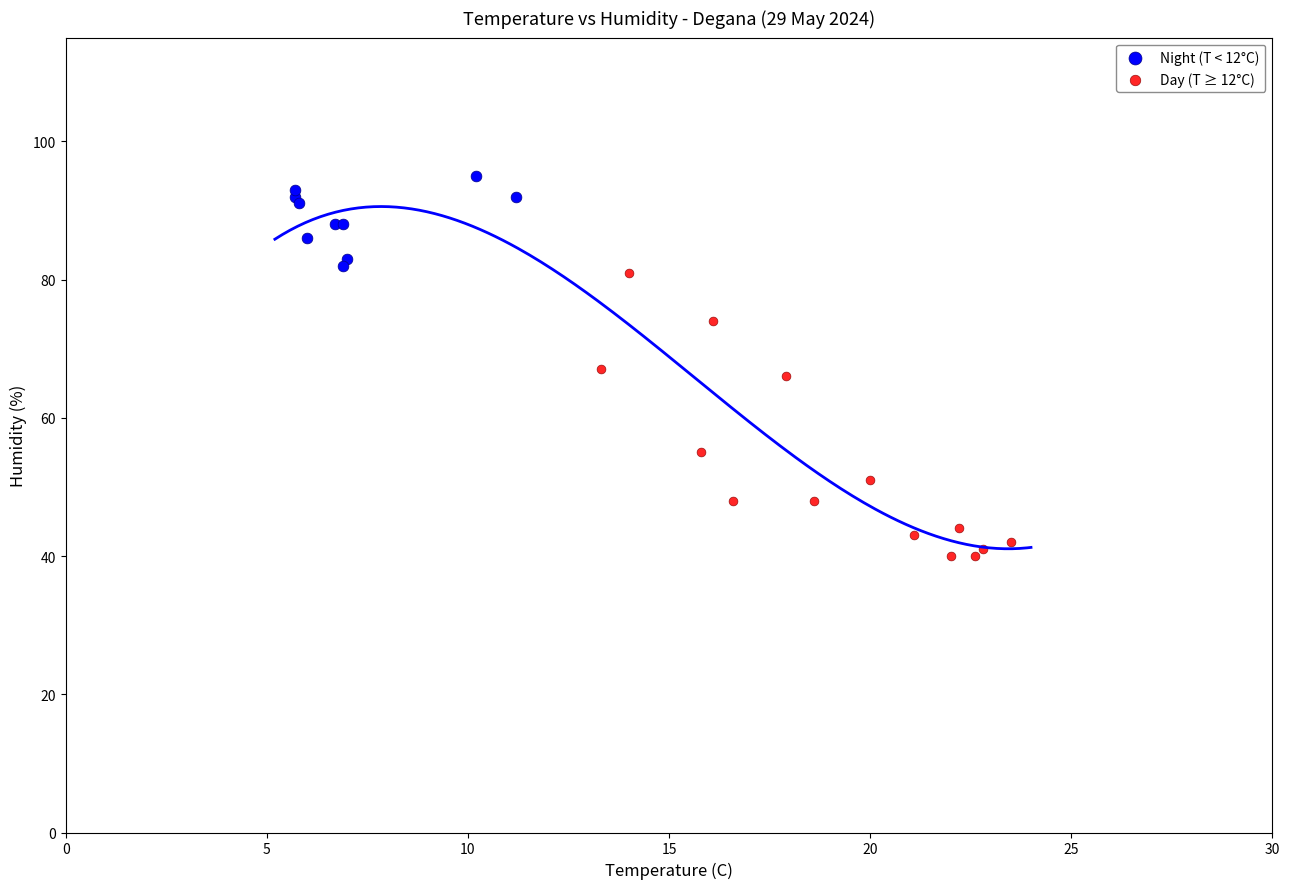

Which series has the widest spread of Y values?

Day (T ≥ 12°C)